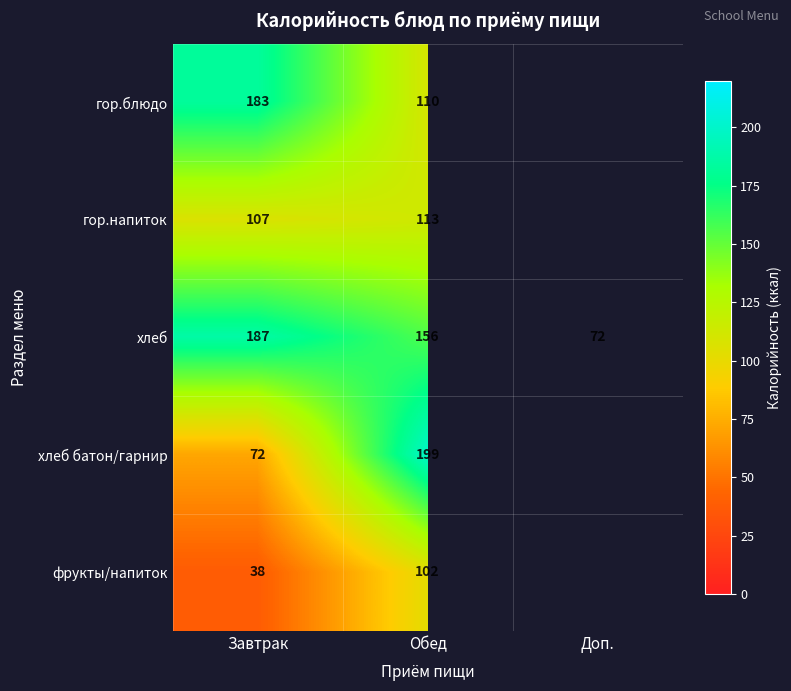

At Завтрак, list the series in order from largest to smallest.

хлеб, гор.блюдо, гор.напиток, хлеб батон/гарнир, фрукты/напиток